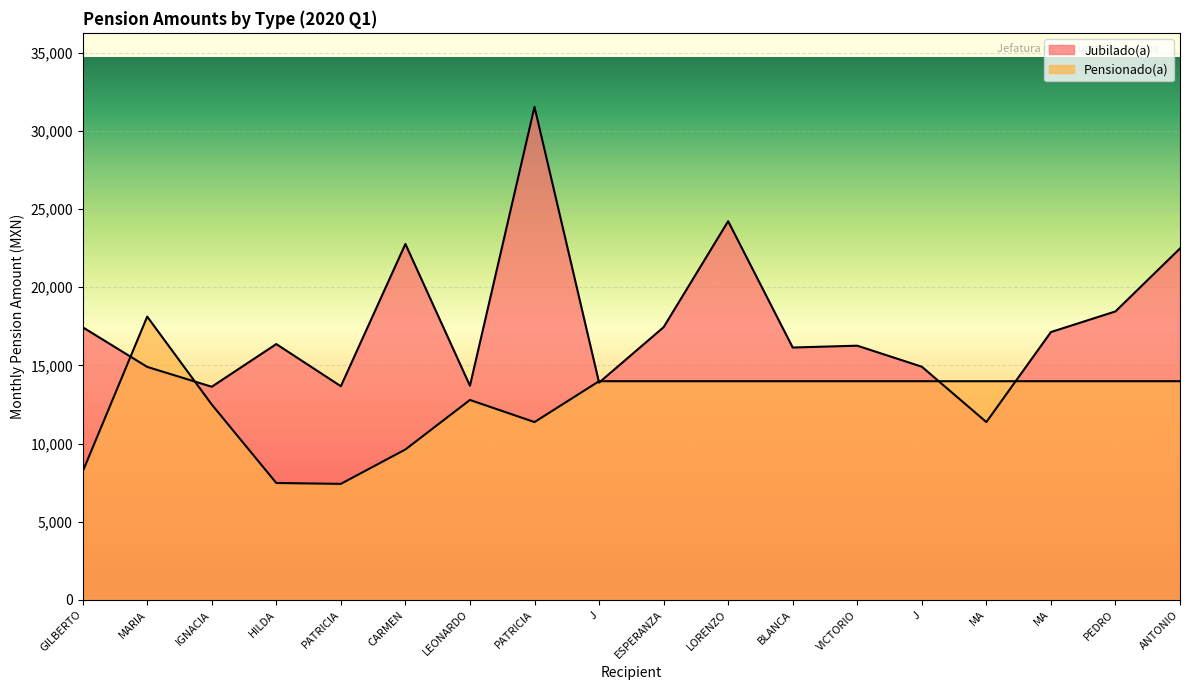

Count the number of data series in this chart.

2